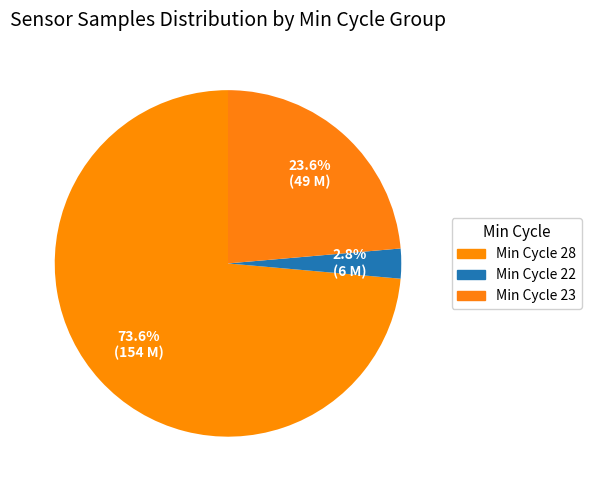

How many slices are in this pie chart?

3